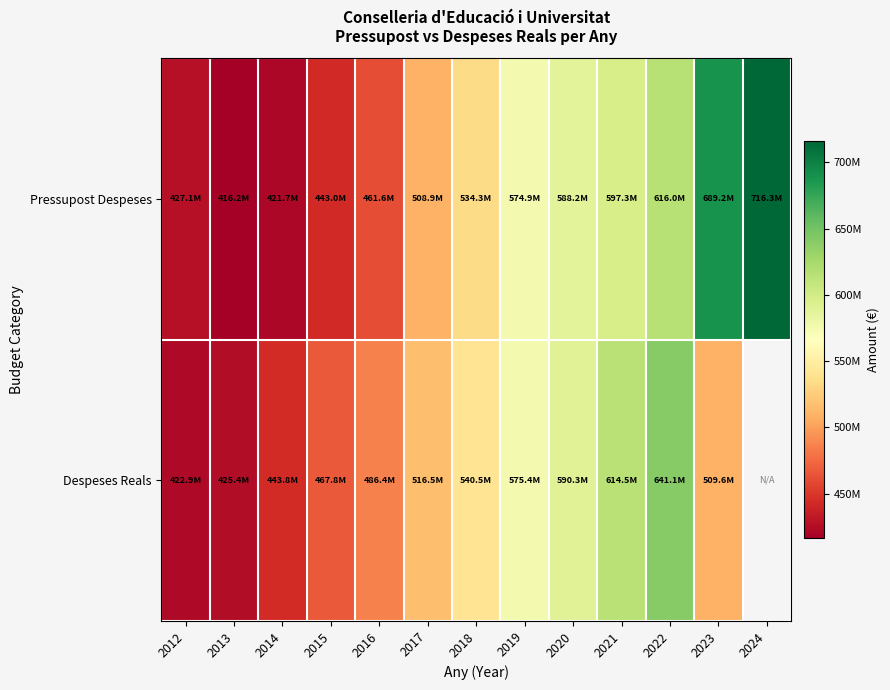

At 2018, list the series in order from largest to smallest.

Despeses Reals, Pressupost Despeses